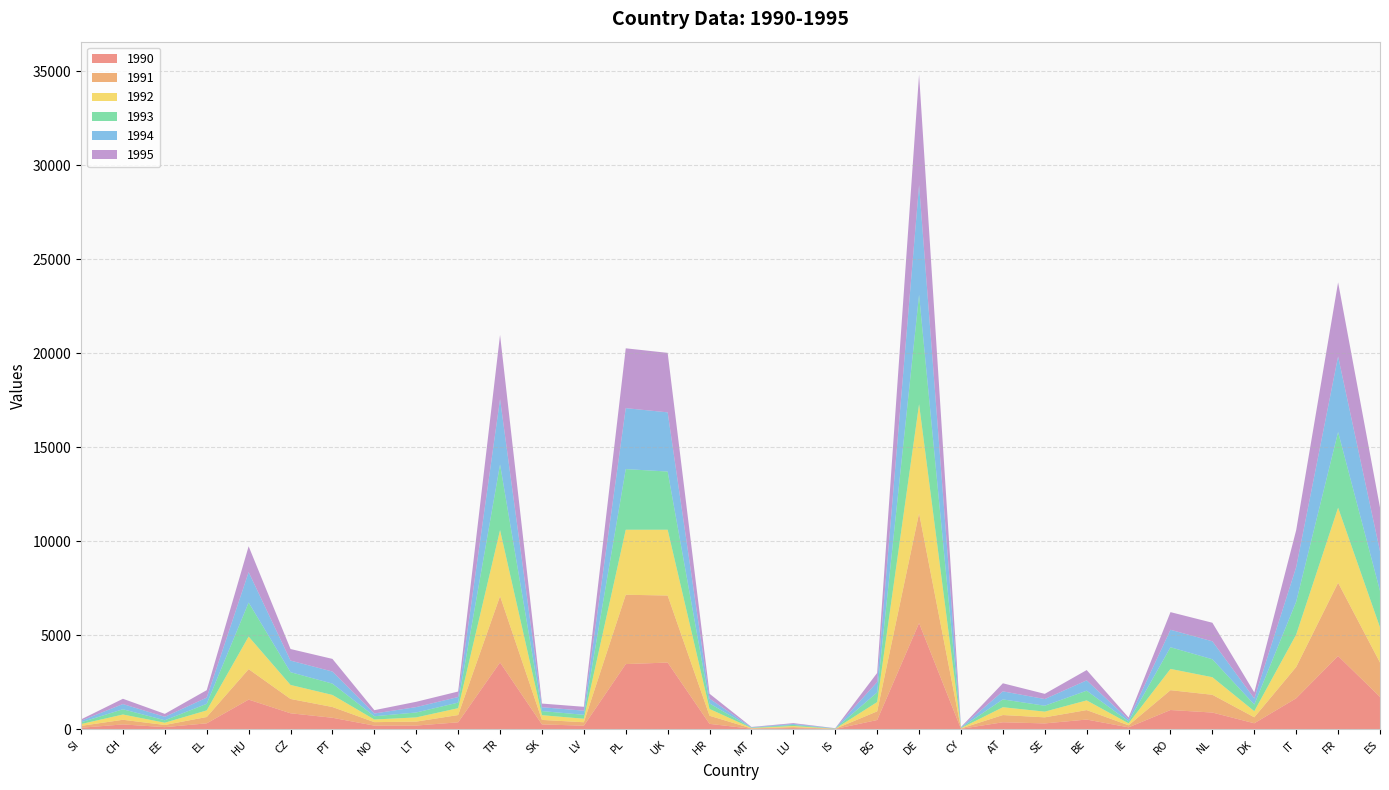

Reading left to right, what are all the values shown in this chart?

1990: SI=75	CH=252	EE=108	EL=310	HU=1573	CZ=845	PT=606	NO=188	LT=192	FI=364	TR=3549	SK=254	LV=184	PL=3463	UK=3544	HR=282	MT=23	LU=54	IS=8	BG=487	DE=5645	CY=18	AT=367	SE=306	BE=511	IE=97	RO=1019	NL=884	DK=313	IT=1644	FR=3893	ES=1715
1991: SI=100	CH=247	EE=115	EL=337	HU=1620	CZ=762	PT=573	NO=185	LT=210	FI=388	TR=3531	SK=238	LV=184	PL=3690	UK=3568	HR=431	MT=16	LU=56	IS=11	BG=460	DE=5845	CY=18	AT=384	SE=323	BE=504	IE=109	RO=1055	NL=945	DK=319	IT=1666	FR=3898	ES=1831
1992: SI=96	CH=281	EE=120	EL=352	HU=1735	CZ=746	PT=642	NO=141	LT=224	FI=365	TR=3513	SK=252	LV=187	PL=3460	UK=3501	HR=362	MT=24	LU=57	IS=5	BG=496	DE=5804	CY=19	AT=416	SE=304	BE=516	IE=105	RO=1132	NL=936	DK=324	IT=1726	FR=3995	ES=1872
1993: SI=92	CH=279	EE=130	EL=350	HU=1809	CZ=679	PT=602	NO=173	LT=262	FI=296	TR=3495	SK=218	LV=208	PL=3226	UK=3097	HR=292	MT=14	LU=60	IS=6	BG=513	DE=5821	CY=15	AT=416	SE=314	BE=516	IE=100	RO=1153	NL=954	DK=354	IT=1747	FR=4026	ES=1941
1994: SI=85	CH=277	EE=183	EL=330	HU=1620	CZ=617	PT=643	NO=147	LT=286	FI=297	TR=3477	SK=206	LV=221	PL=3244	UK=3149	HR=255	MT=23	LU=49	IS=14	BG=551	DE=5842	CY=26	AT=429	SE=355	BE=550	IE=102	RO=930	NL=956	DK=321	IT=1841	FR=4024	ES=2108
1995: SI=70	CH=281	EE=158	EL=397	HU=1375	CZ=616	PT=673	NO=176	LT=283	FI=293	TR=3417	SK=194	LV=206	PL=3184	UK=3166	HR=262	MT=17	LU=45	IS=8	BG=485	DE=5886	CY=18	AT=429	SE=277	BE=548	IE=107	RO=939	NL=988	DK=325	IT=1969	FR=3941	ES=2326